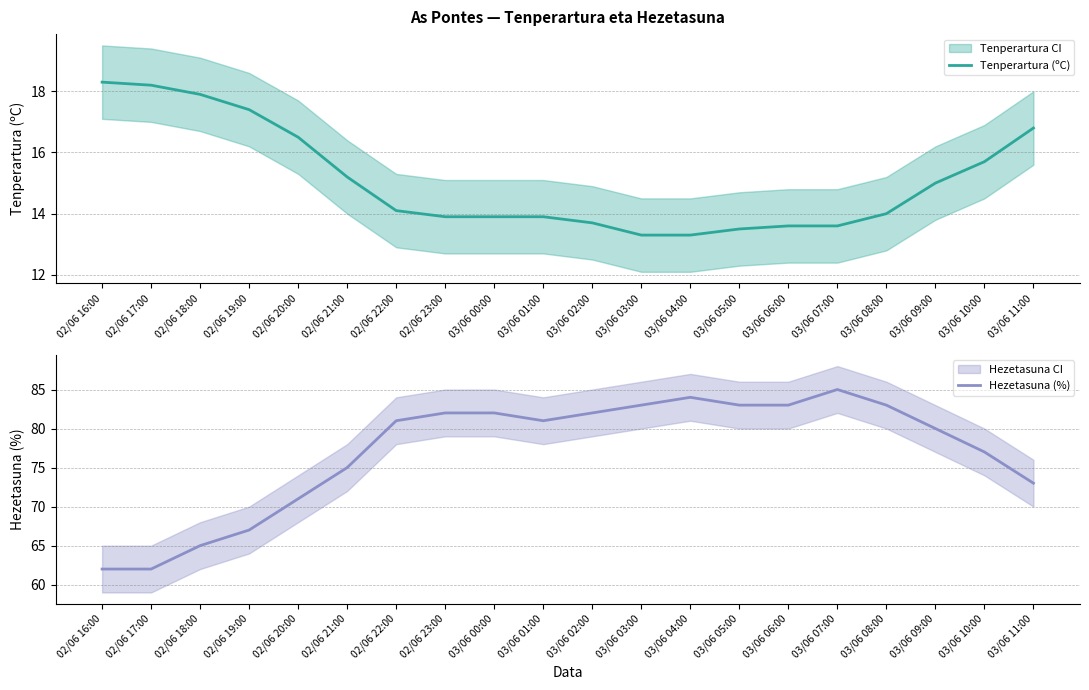

Which series has the largest total across all categories?

Hezetasuna (%)